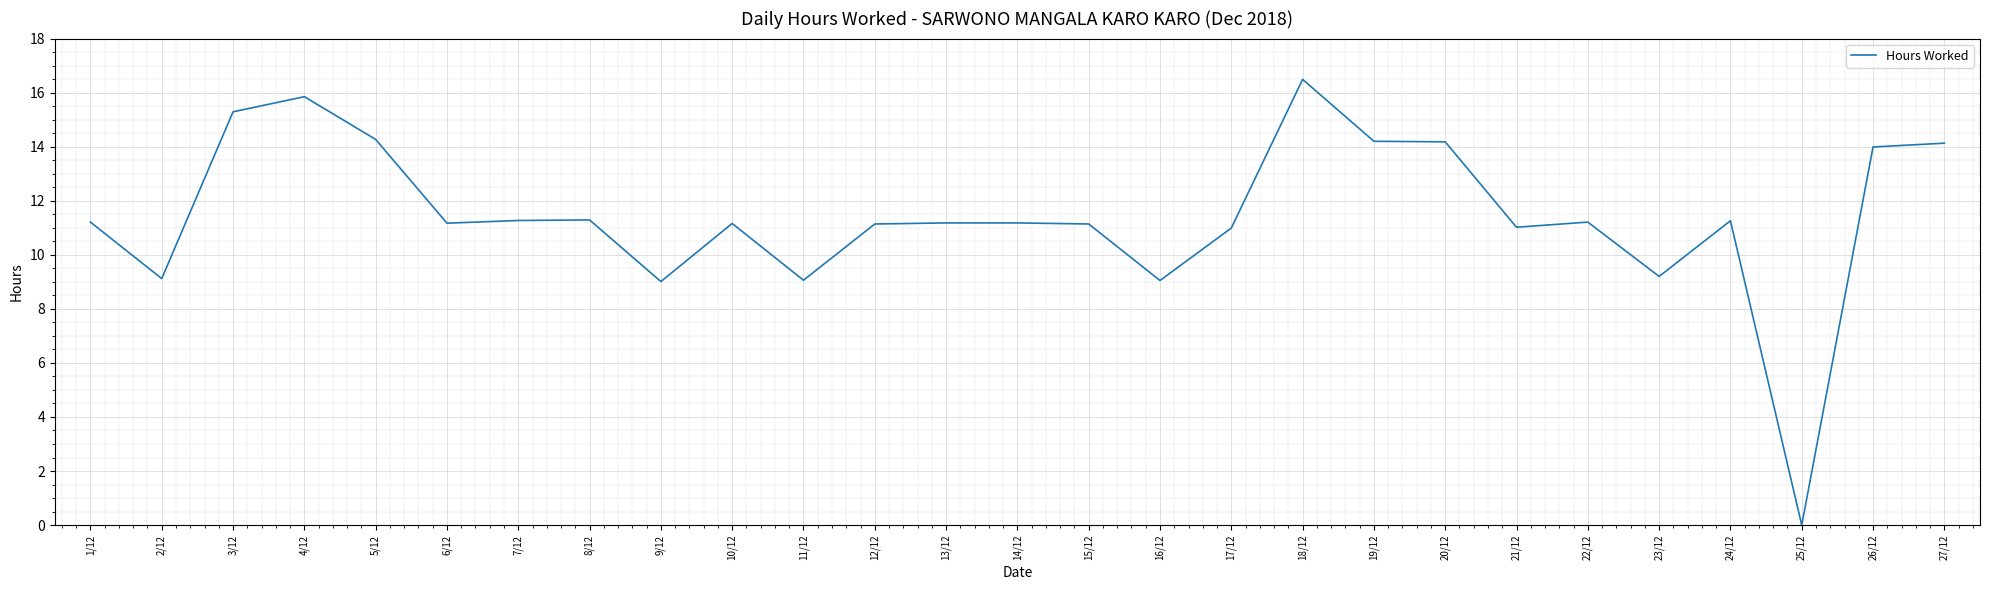

Between 3/12 and 7/12, which is larger?

3/12